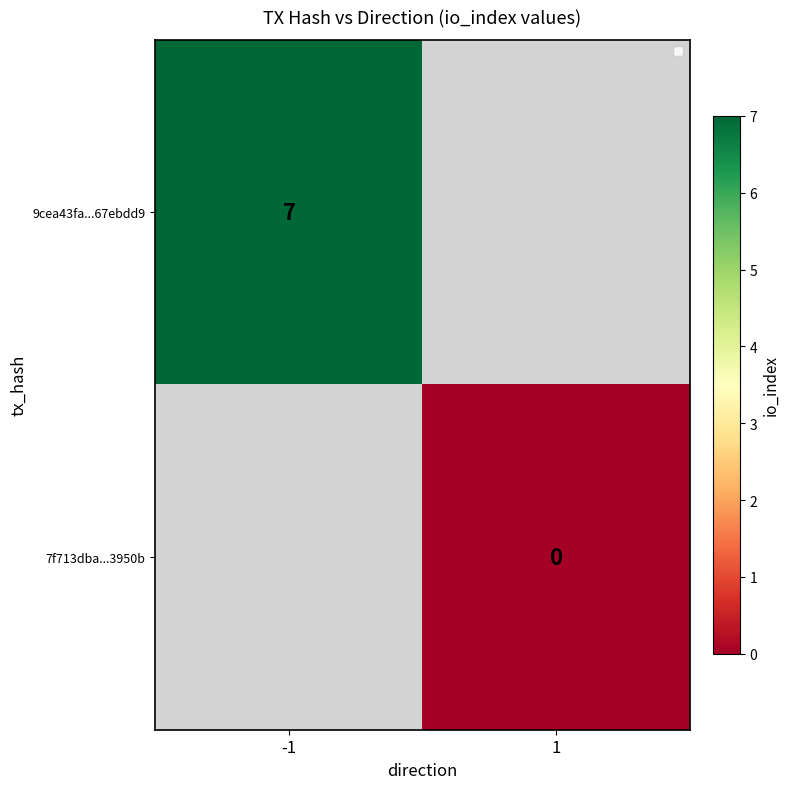

True or false: 9cea43fa...67ebdd9 has a value of 4 at -1.

False